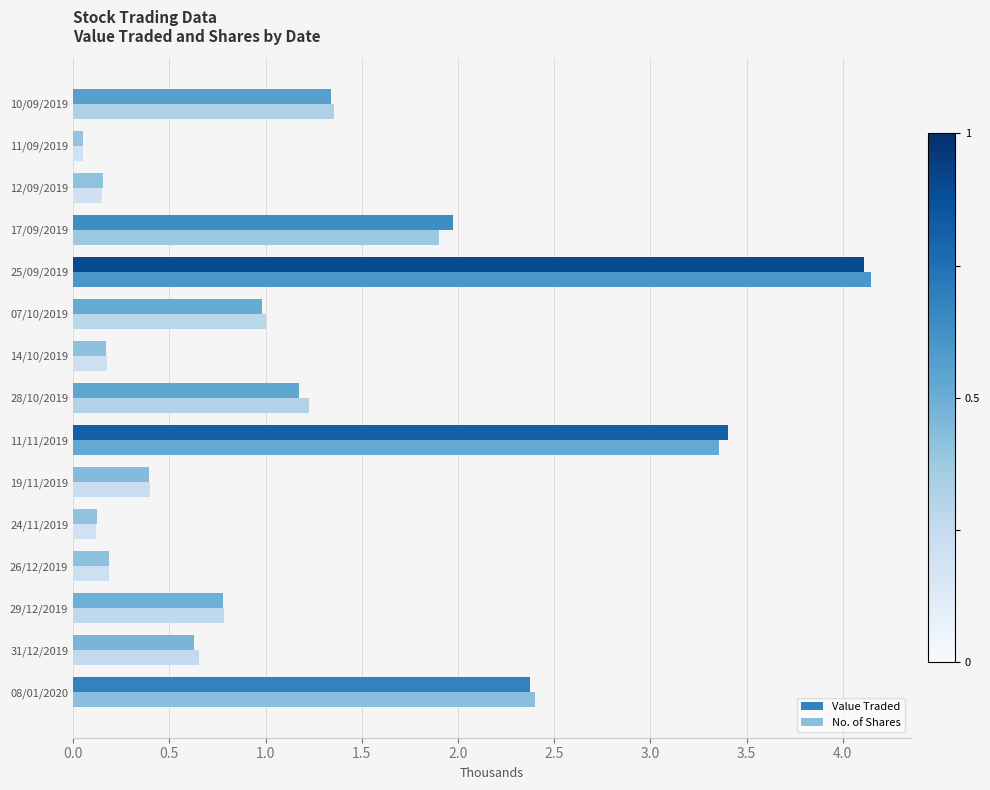

Which series has the widest spread of values?

No. of Shares